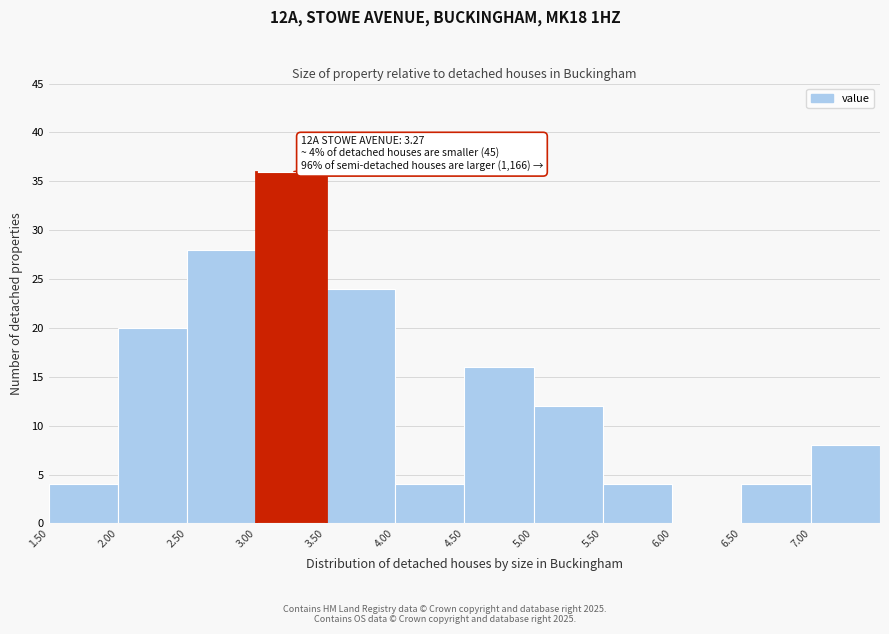

Which range on the x-axis has the tallest bar?

3.0 to 3.5